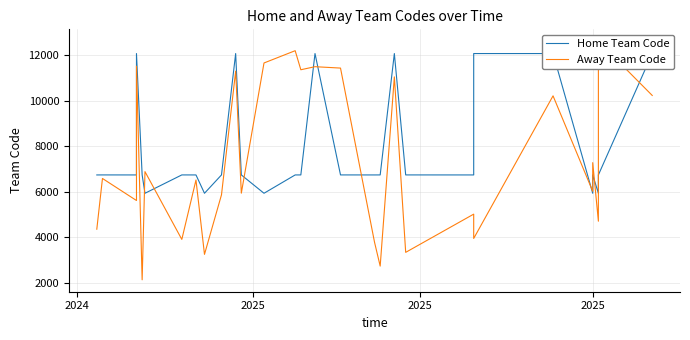

Where is the first local minimum for Home Team Code?

2025